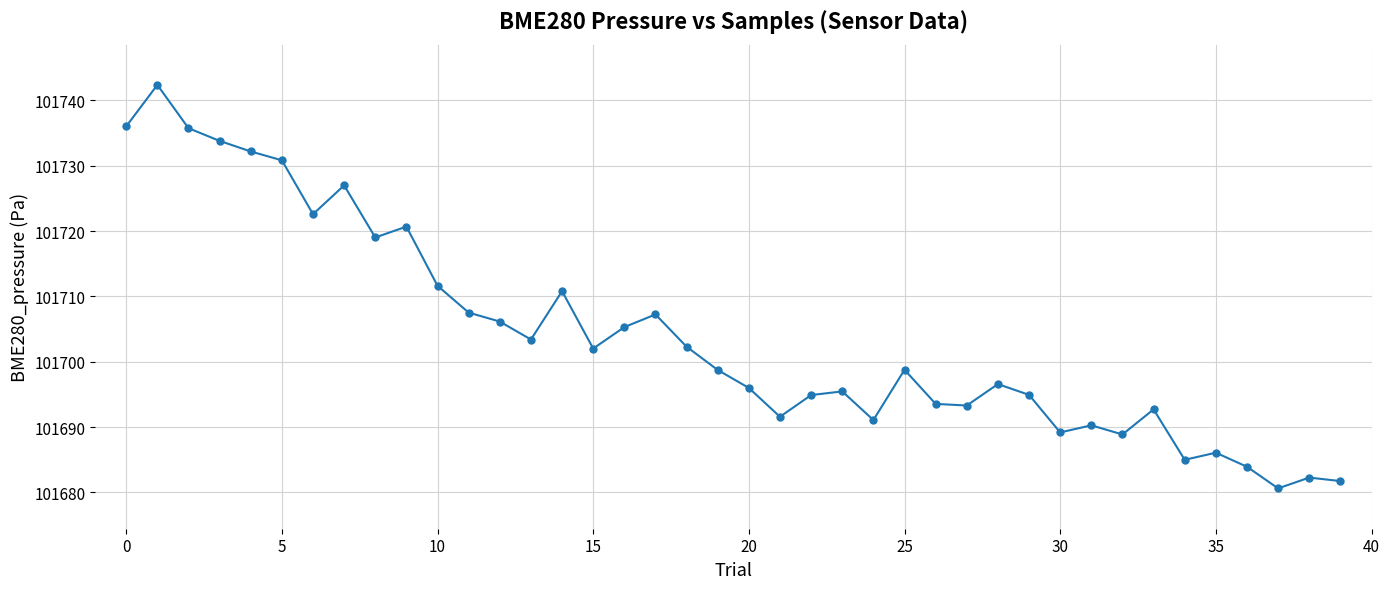

What is the smallest value displayed?

101680.6